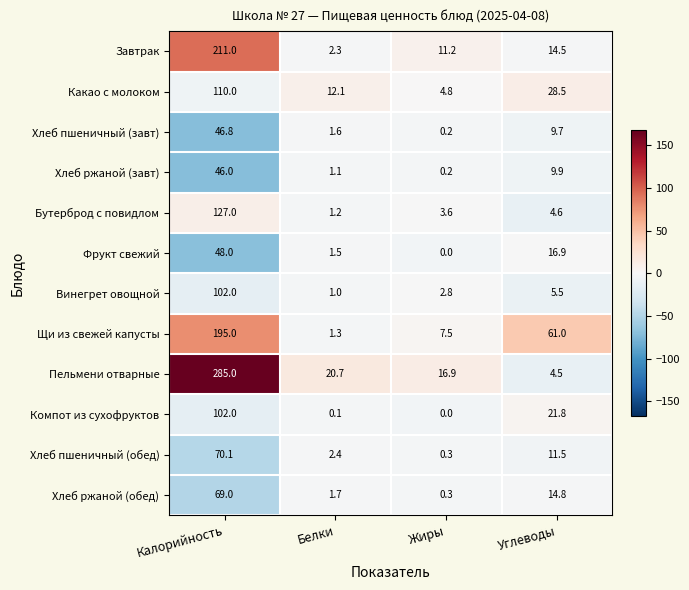

How many values in the Завтрак series exceed 14?

2